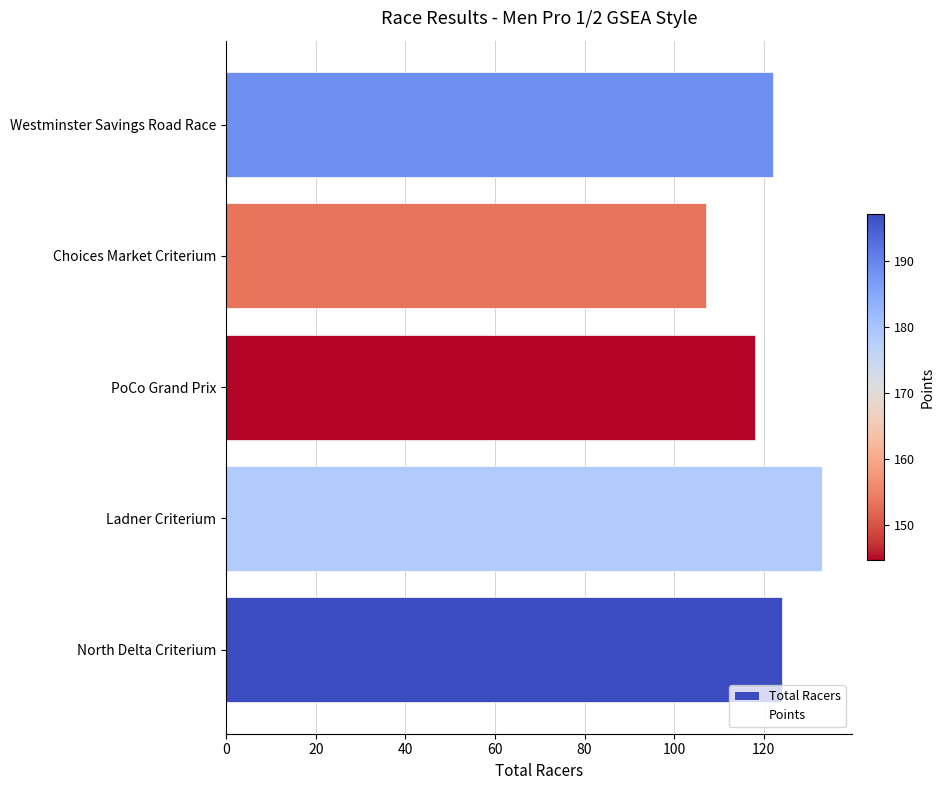

What is the change in value from North Delta Criterium to PoCo Grand Prix?

-6